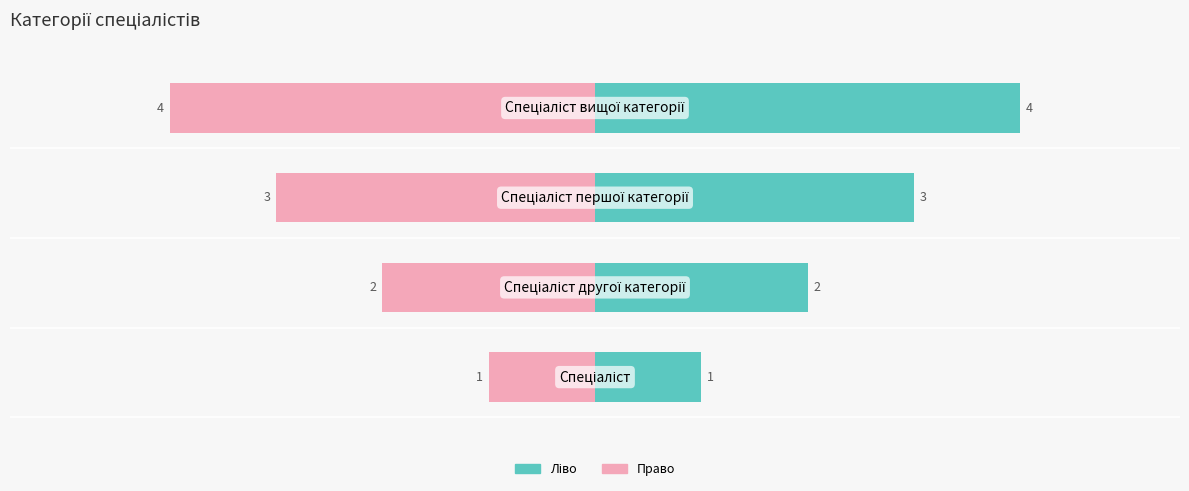

How many Ідентифікатор (ліво) values are between 2 and 4?

3